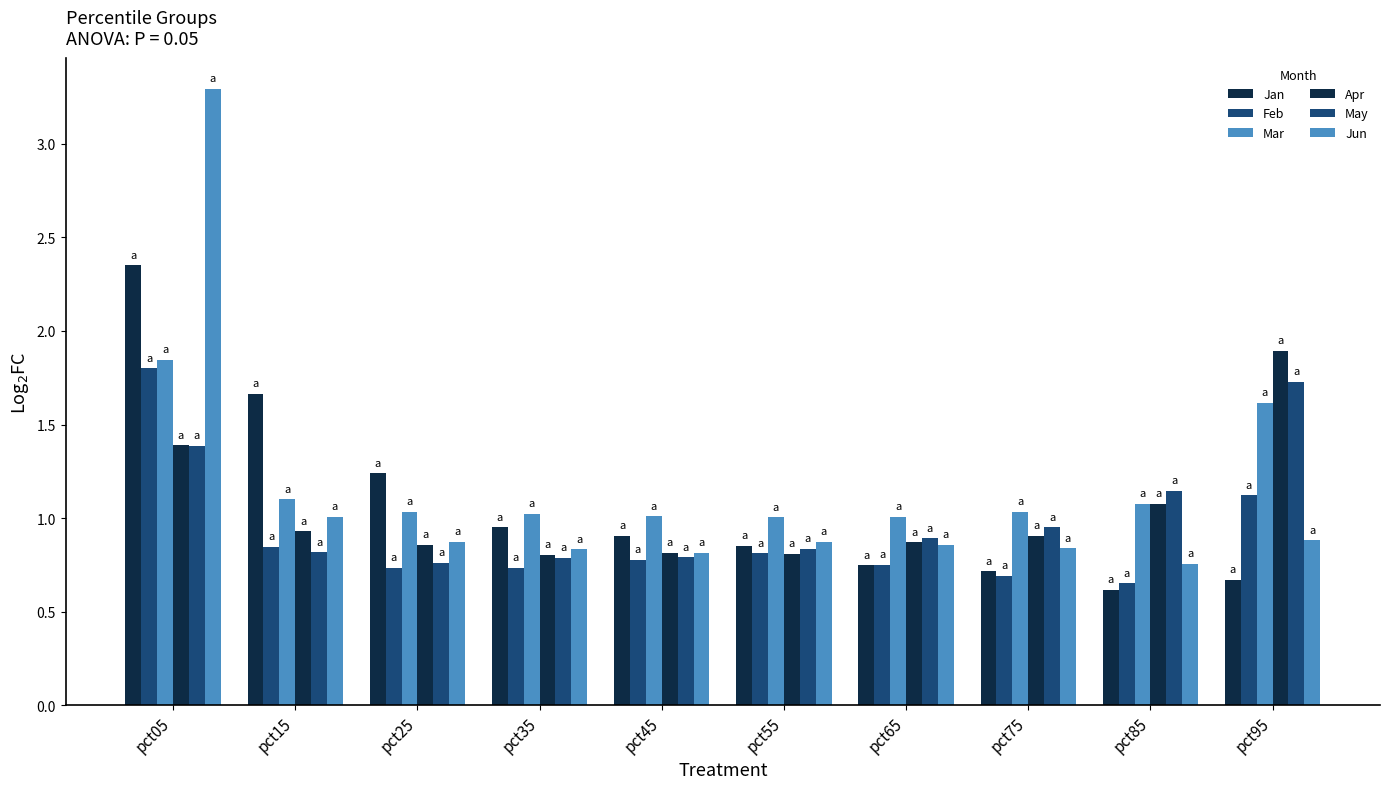

Which series has the widest spread of values?

Jun